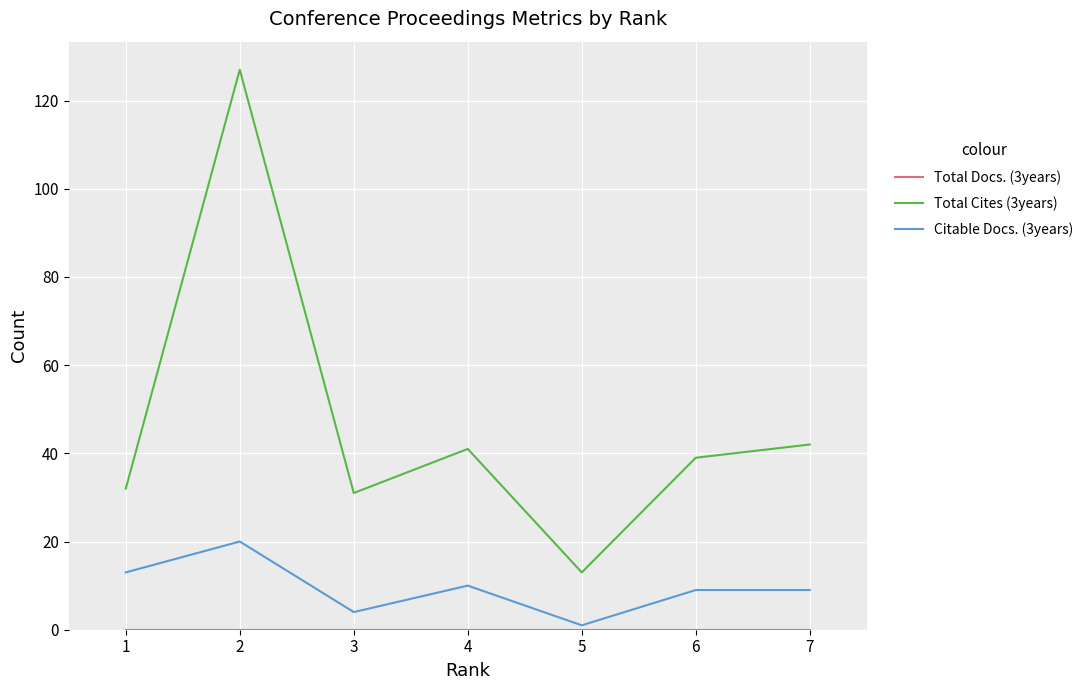

What is the maximum value shown in the chart?

127